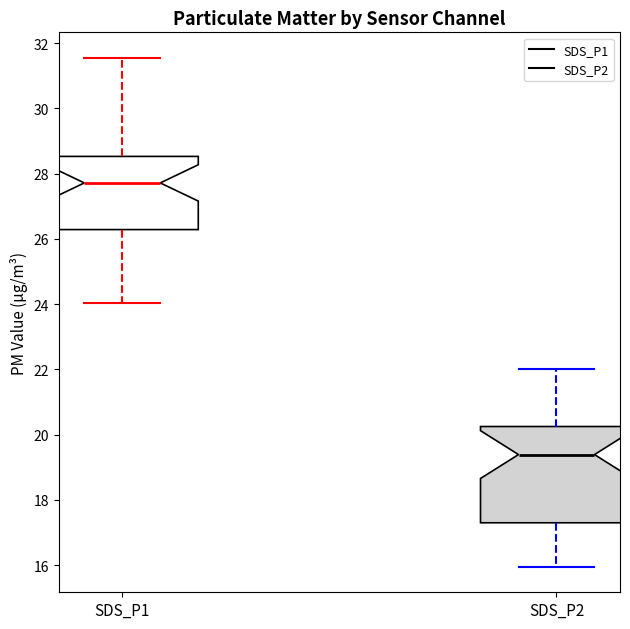

Where does the lower whisker of the box for SDS_P1 end on the y-axis? The values are not printed on the chart, so give them approximately, as read against the axis.

24.0